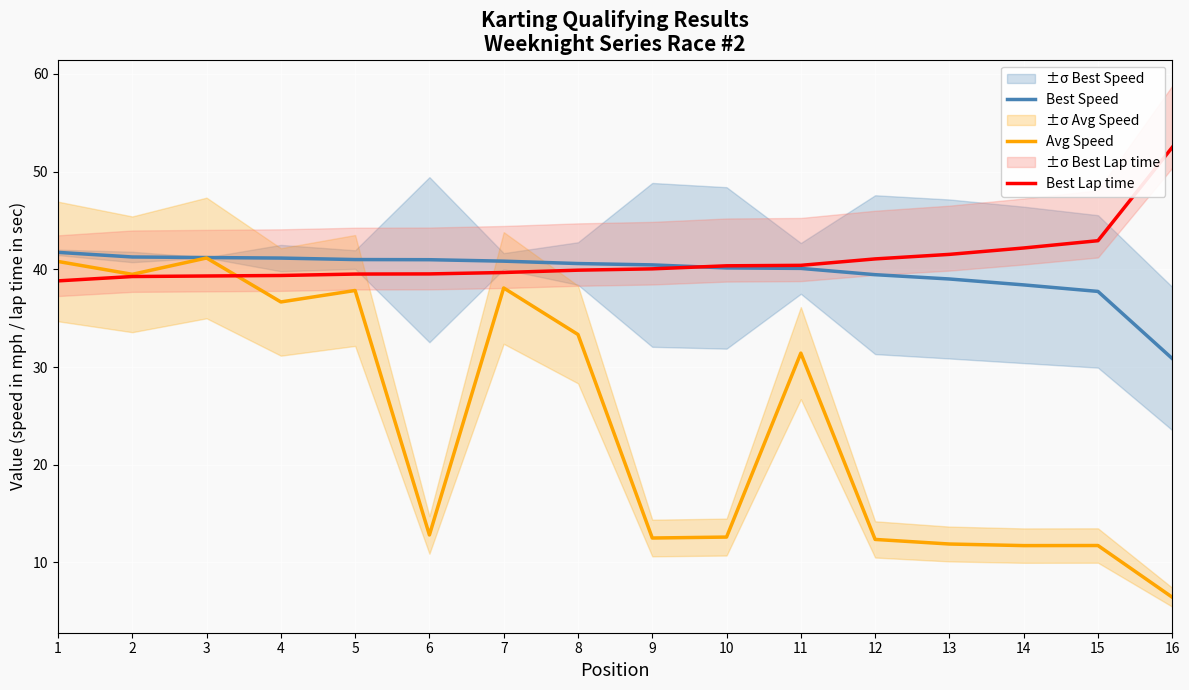

List the series in order of their peak value, lowest first.

Avg Speed, Best Speed, Best Lap time